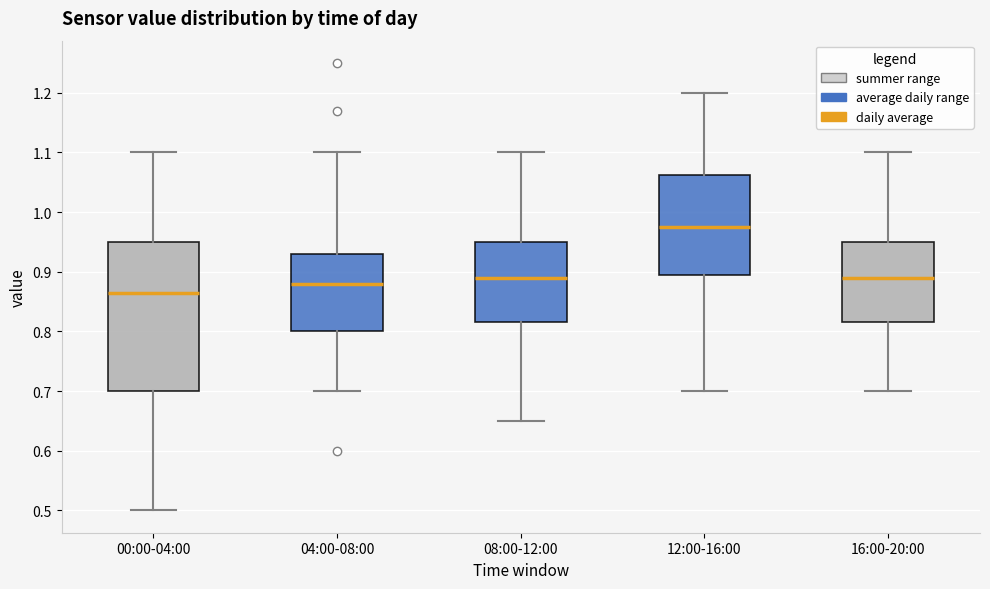

Which box's median line is the highest?

12:00-16:00